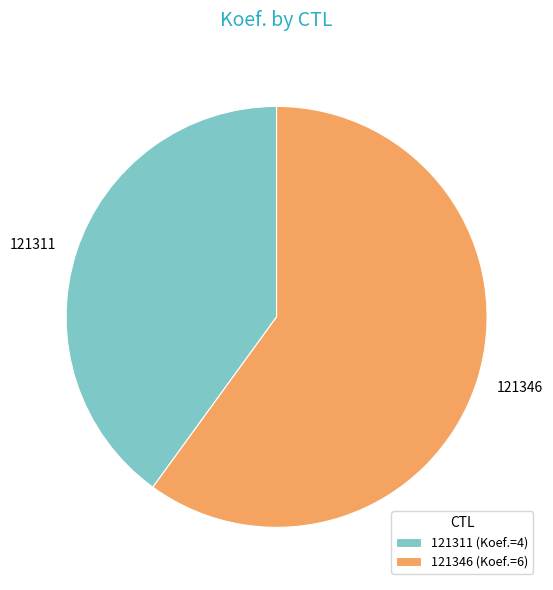

Which slice represents more than half of the pie?

121346